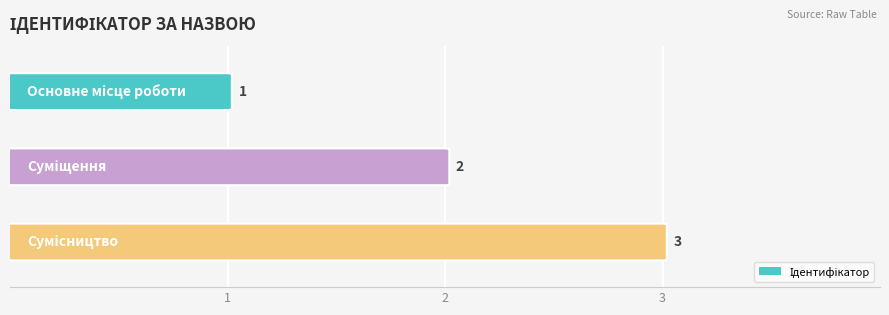

Is it true that the value at Основне місце роботи is 1?

False